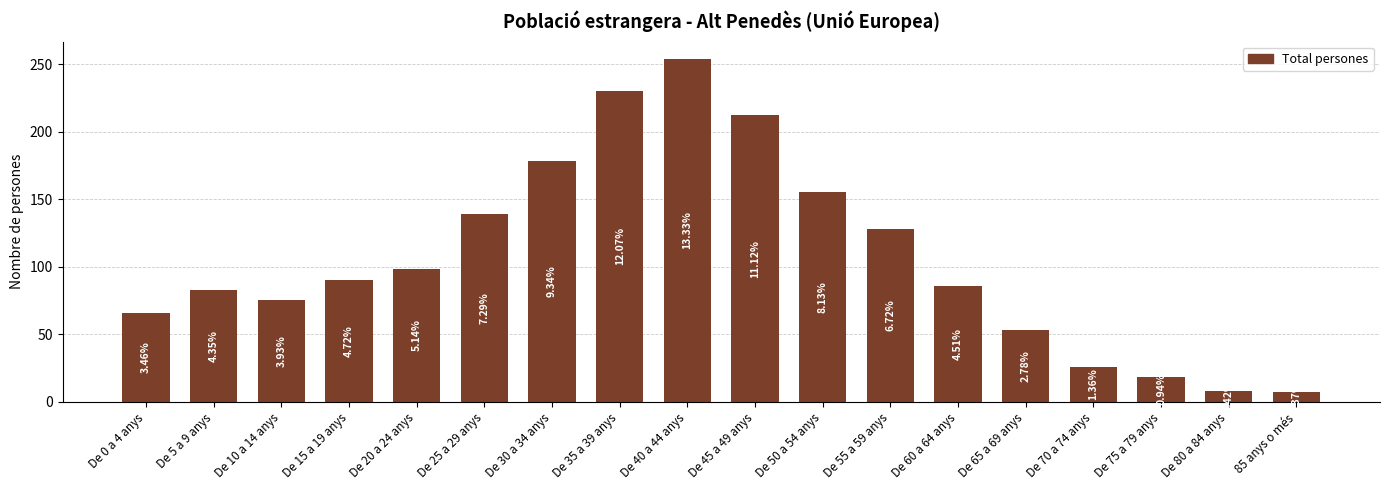

Which category has the highest value across all series?

De 40 a 44 anys